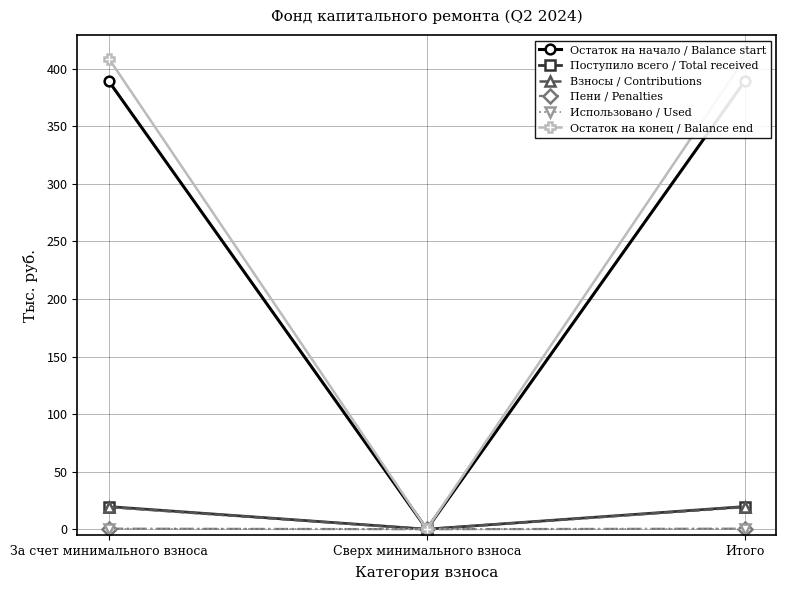

At which category does the chart reach its minimum across all series?

Сверх минимального взноса